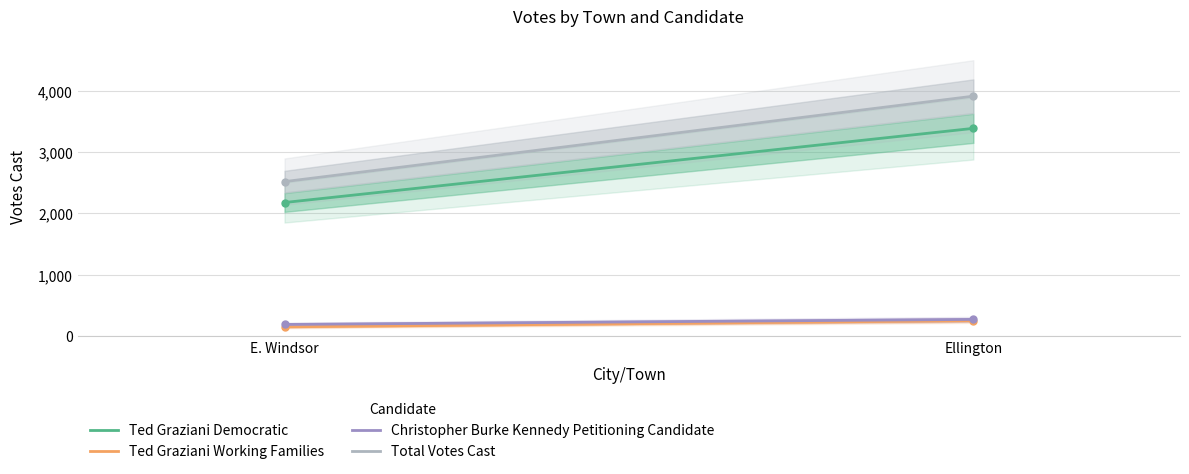

What position from the left is Ellington?

2